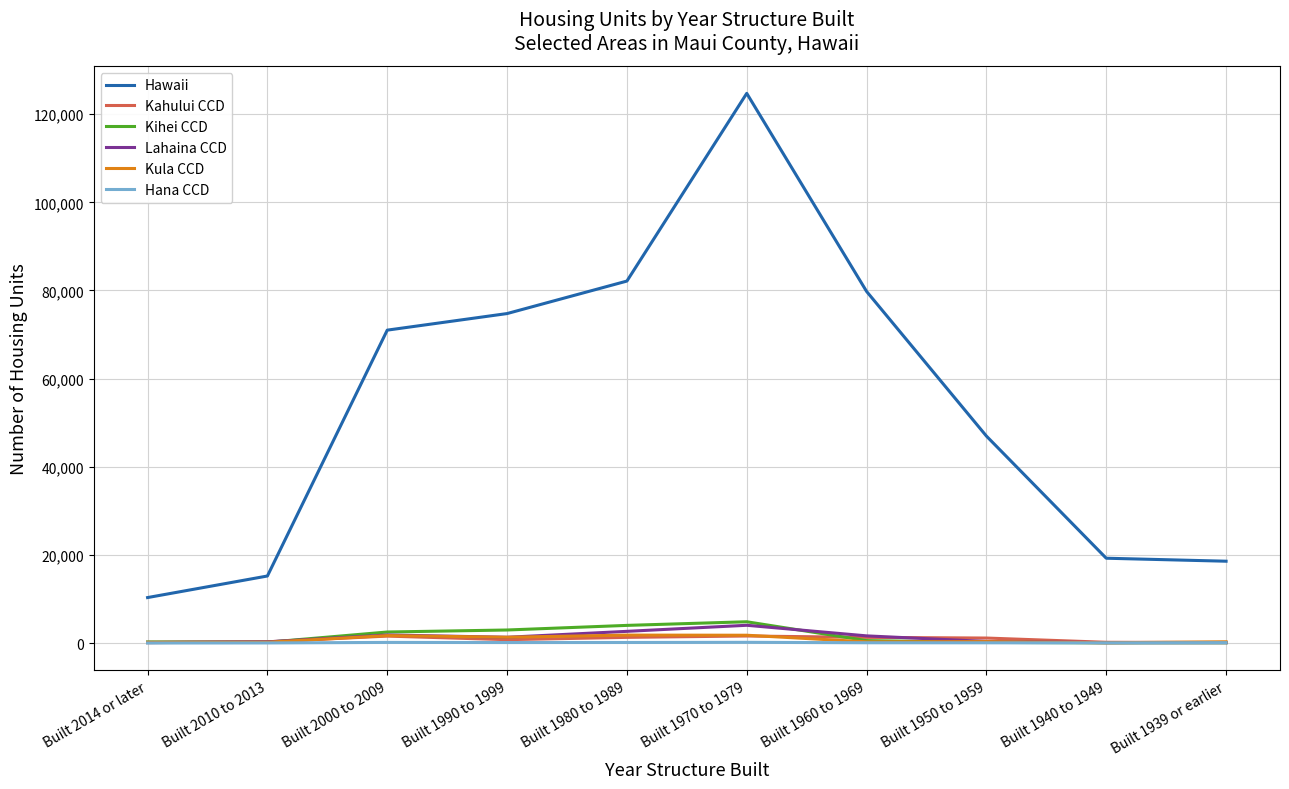

Which series changed the most between Built 1980 to 1989 and Built 1939 or earlier?

Hawaii